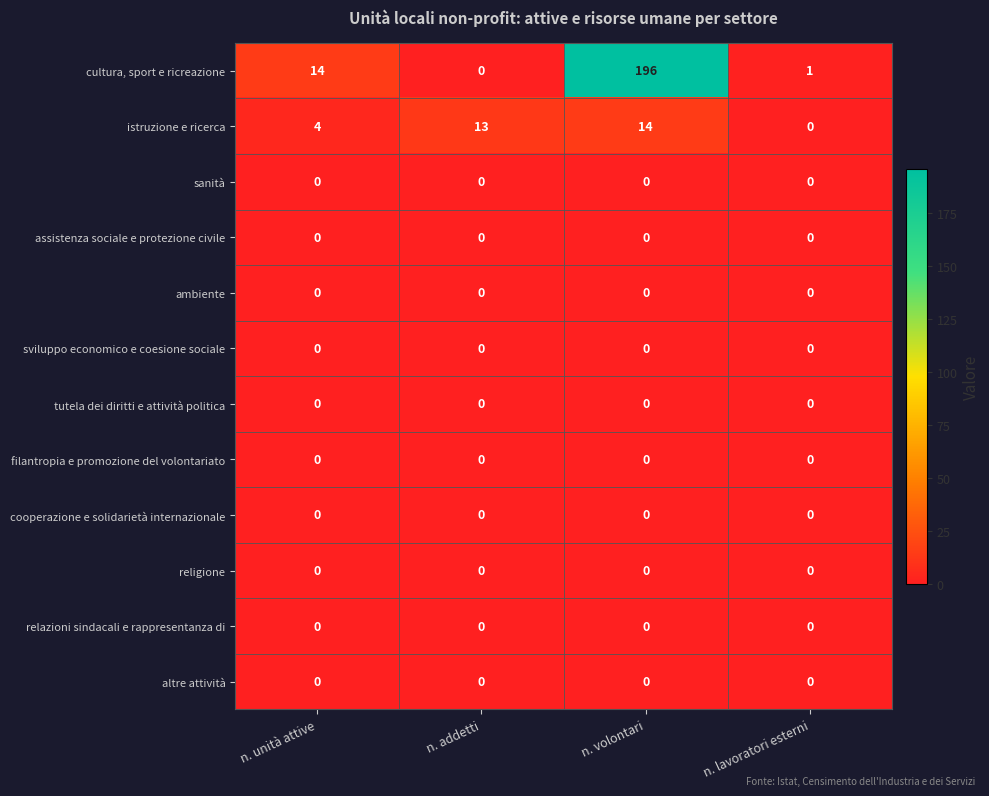

Is it true that sviluppo economico e coesione sociale equals 0 at n. addetti?

True